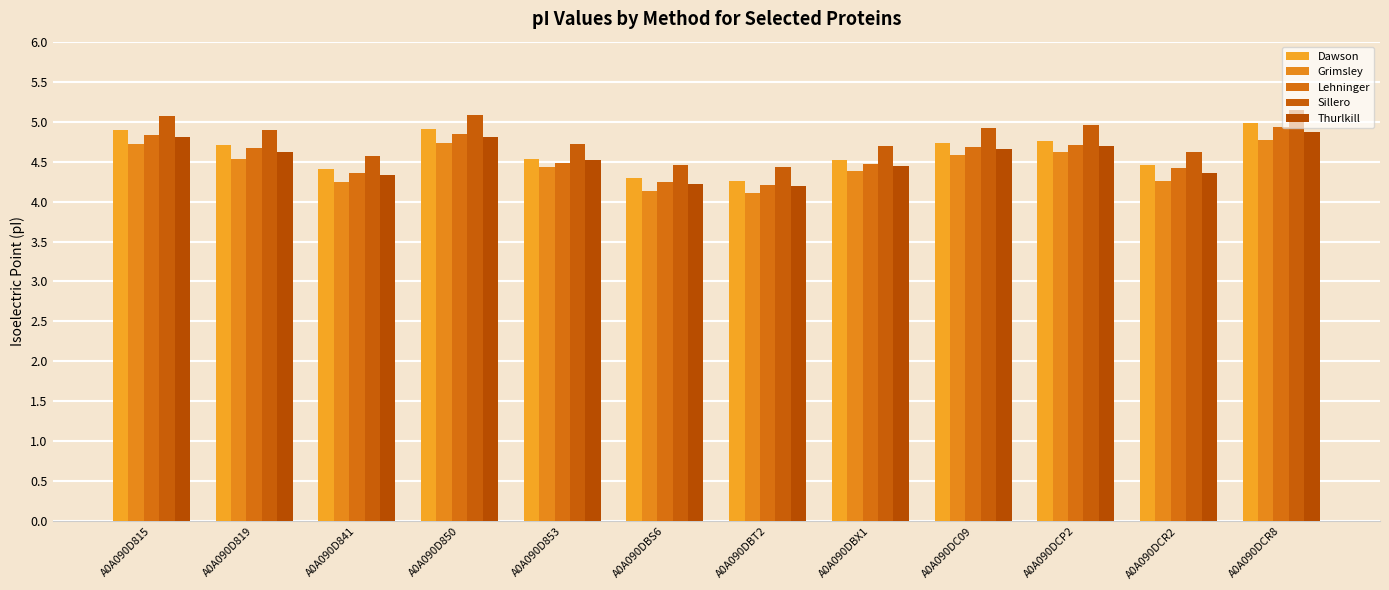

At A0A090D853, list the series in order from largest to smallest.

Sillero, Dawson, Thurlkill, Lehninger, Grimsley